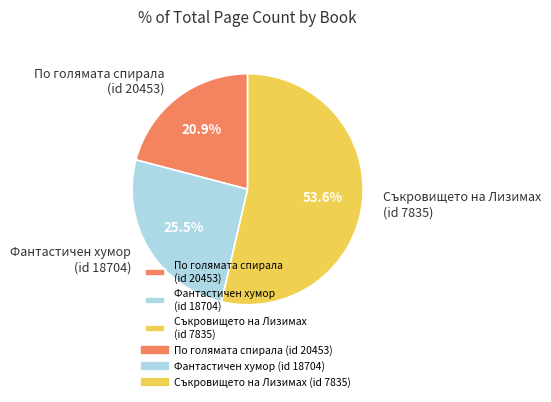

Which slice is the largest?

Съкровището на Лизимах (id 7835)